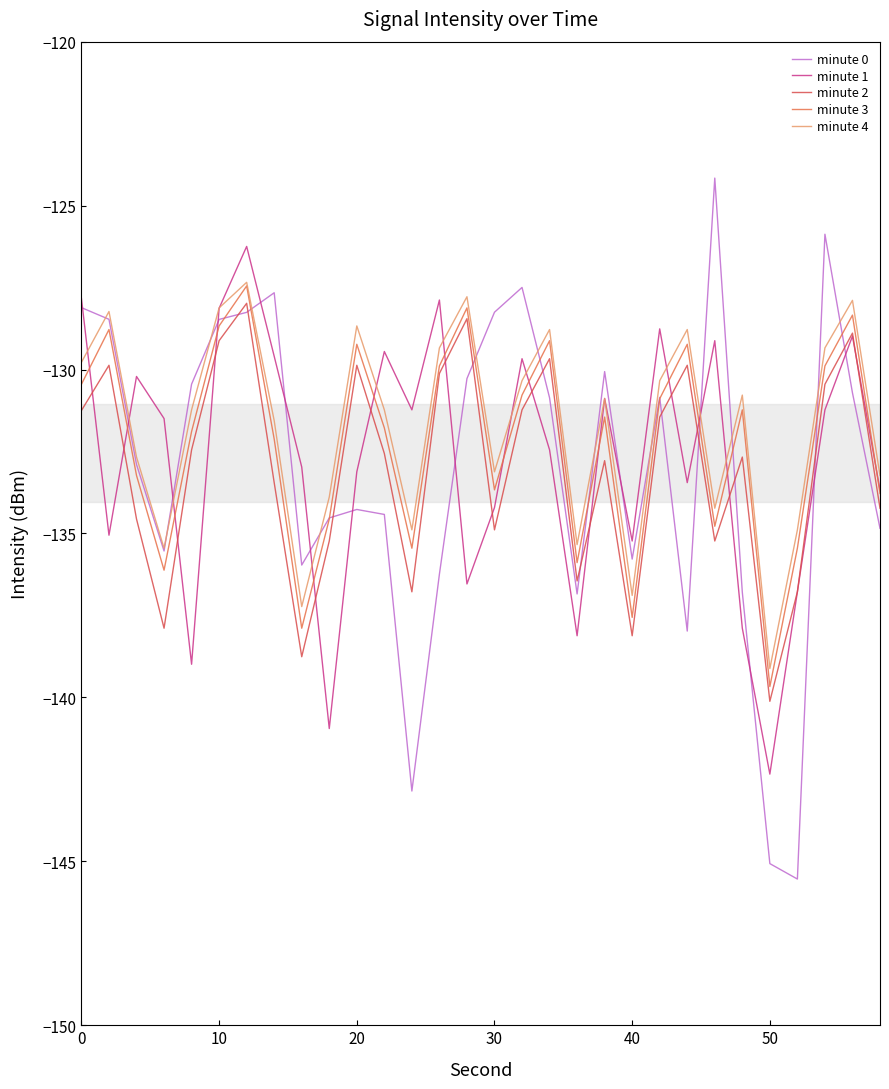

Reading right to left, list all the values displayed in this chart.

minute 0: -134.8	-130.7	-125.9	-145.5	-145.1	-136.8	-124.2	-138.0	-130.8	-135.8	-130.1	-136.8	-130.9	-127.5	-128.3	-130.3	-136.2	-142.9	-134.4	-134.3	-134.5	-136.0	-127.7	-128.3	-128.5	-130.4	-135.5	-132.9	-128.5	-128.1
minute 1: -133.7	-129.0	-131.2	-136.8	-142.3	-137.9	-129.1	-133.4	-128.8	-135.2	-130.9	-138.1	-132.4	-129.7	-134.2	-136.5	-127.9	-131.2	-129.4	-133.1	-141.0	-133.0	-129.6	-126.2	-128.1	-139.0	-131.5	-130.2	-135.1	-127.8
minute 2: -134.2	-128.9	-130.4	-136.8	-140.1	-132.7	-135.2	-129.9	-131.4	-138.1	-132.8	-136.4	-129.7	-131.2	-134.9	-128.4	-130.1	-136.8	-132.6	-129.9	-135.2	-138.8	-133.4	-128.0	-129.1	-132.4	-137.9	-134.6	-129.9	-131.2
minute 3: -133.8	-128.3	-129.9	-135.4	-139.7	-131.2	-134.8	-129.2	-130.9	-137.6	-131.4	-135.9	-129.1	-130.8	-133.7	-128.1	-129.9	-135.4	-131.8	-129.2	-134.6	-137.9	-132.1	-127.5	-128.7	-131.9	-136.1	-133.2	-128.8	-130.4
minute 4: -133.2	-127.9	-129.3	-134.9	-139.1	-130.8	-134.2	-128.8	-130.3	-136.9	-130.9	-135.3	-128.8	-130.3	-133.1	-127.8	-129.3	-134.9	-131.2	-128.7	-133.9	-137.2	-131.6	-127.3	-128.1	-131.2	-135.4	-132.7	-128.2	-129.8